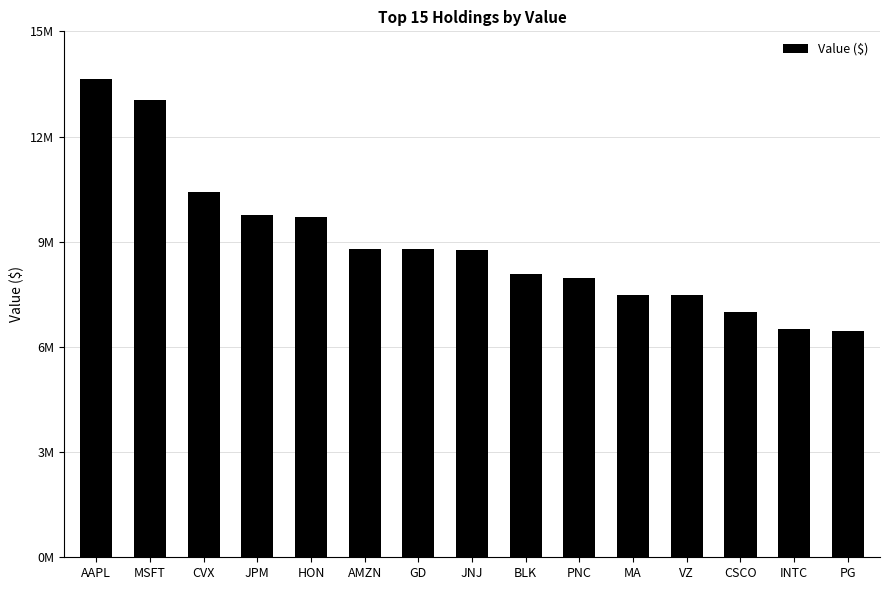

Is it true that the value at VZ is 1991200?

False